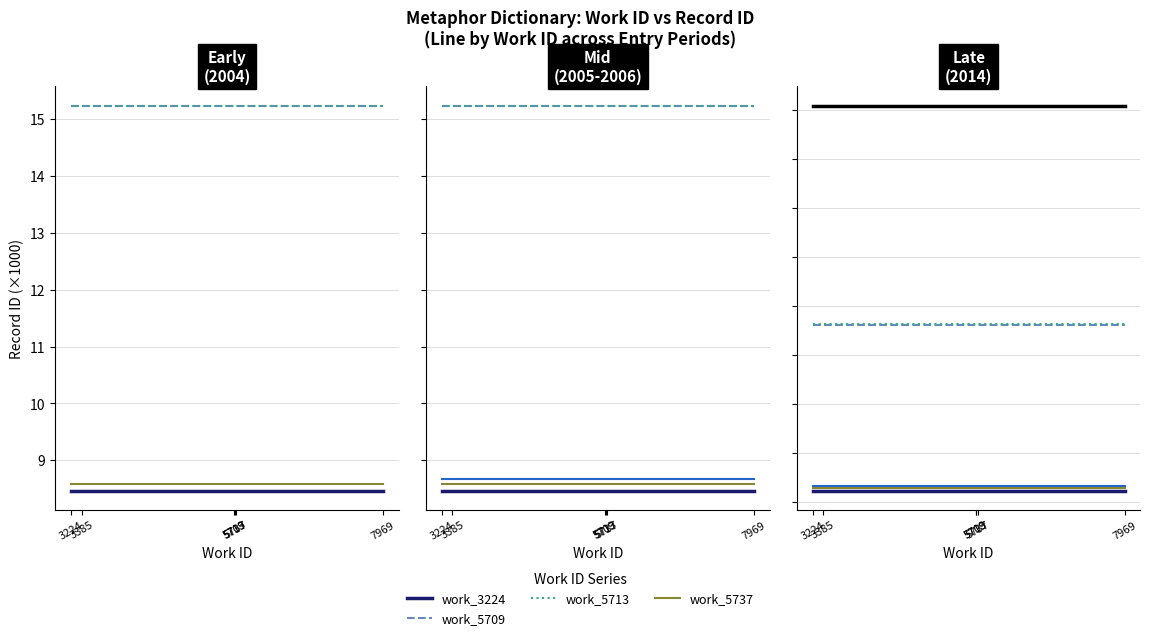

Is it true that work_5713 equals 15.2 at 5737?

True